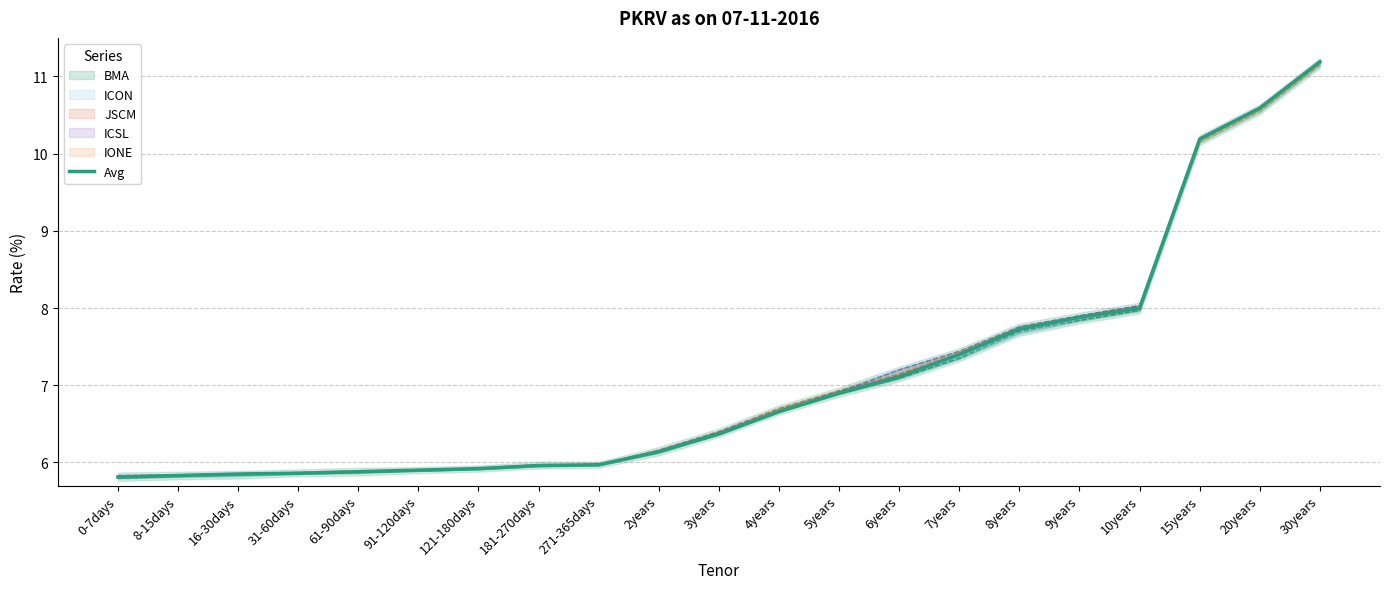

What is the value of the 15th point from the left?

7.4